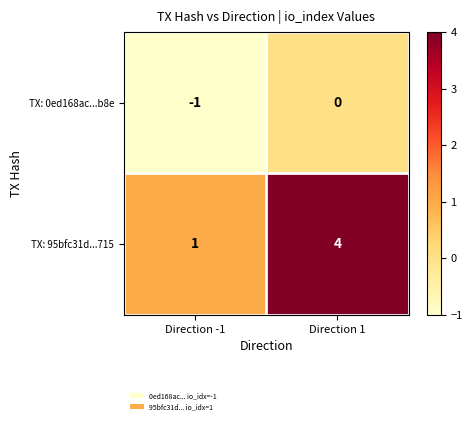

Which series has the largest range (max minus min)?

TX: 95bfc31d...715